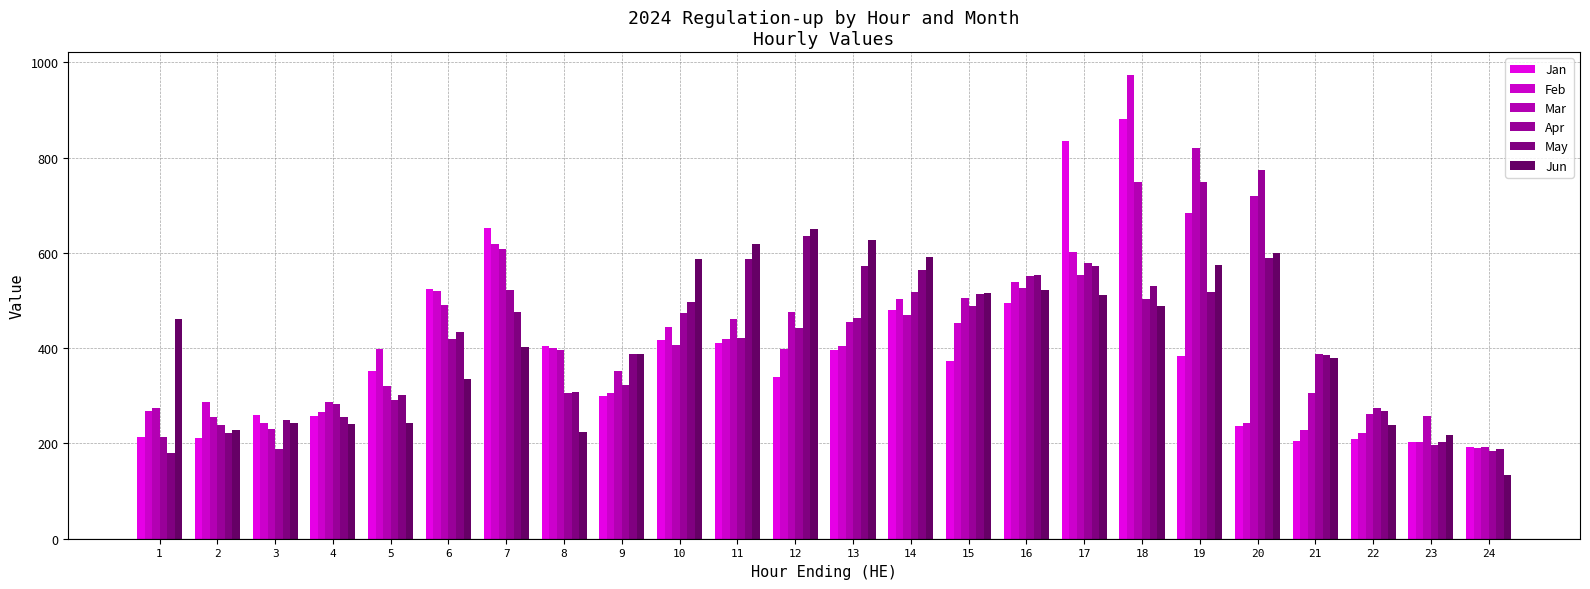

Which has a higher value, 12 or 22?

12